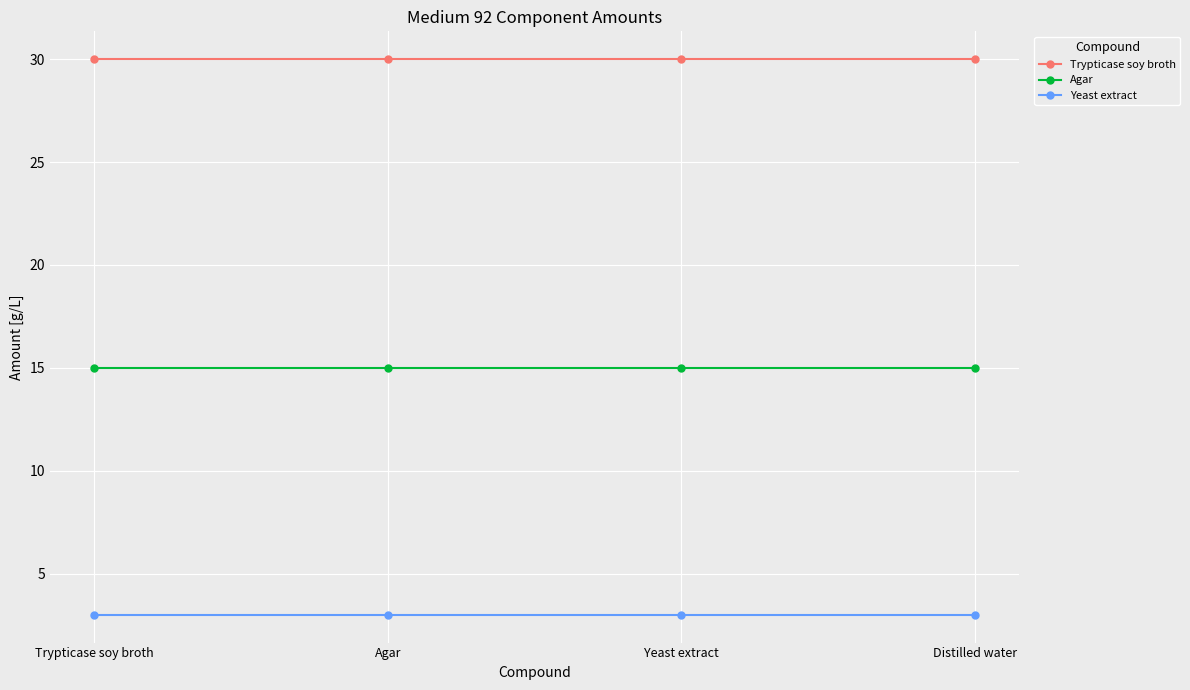

What is the value of the Yeast extract point at the 4th from the left?

3